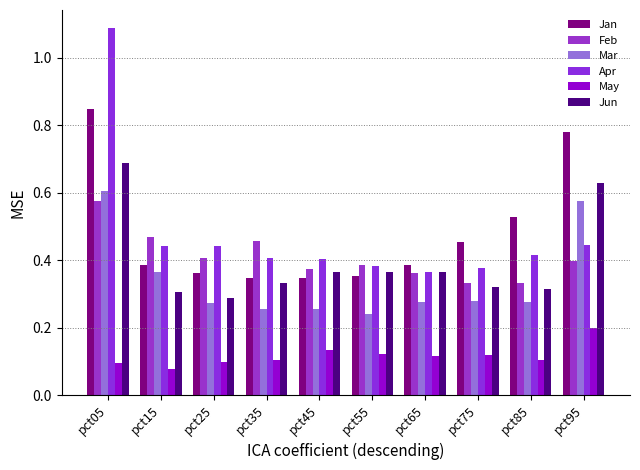

How many data points does each series have?

10